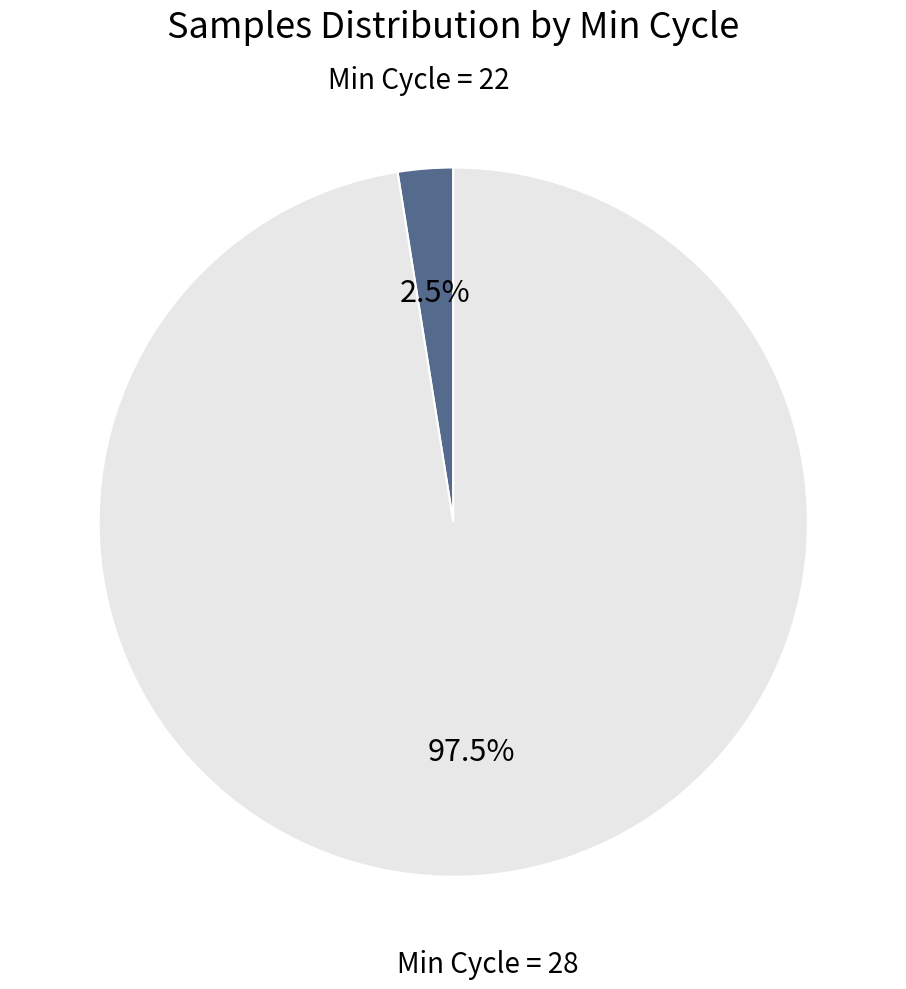

Does any single category account for the majority?

Yes